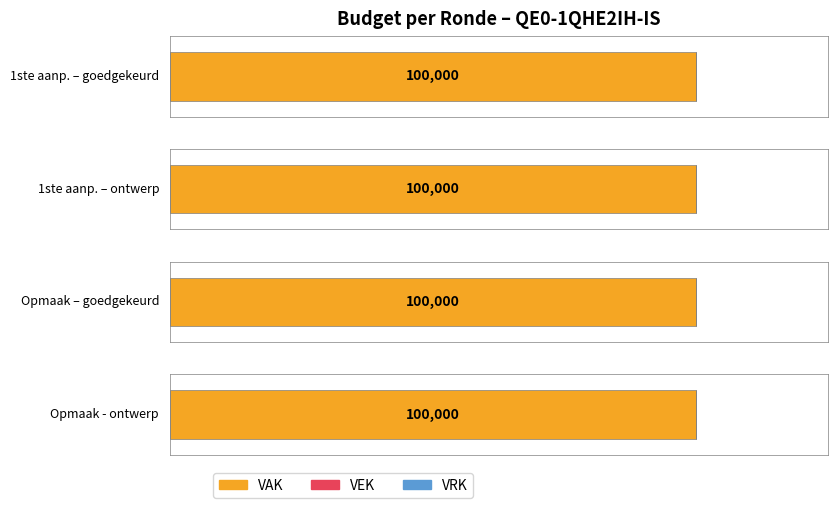

How many data points does each series have?

4